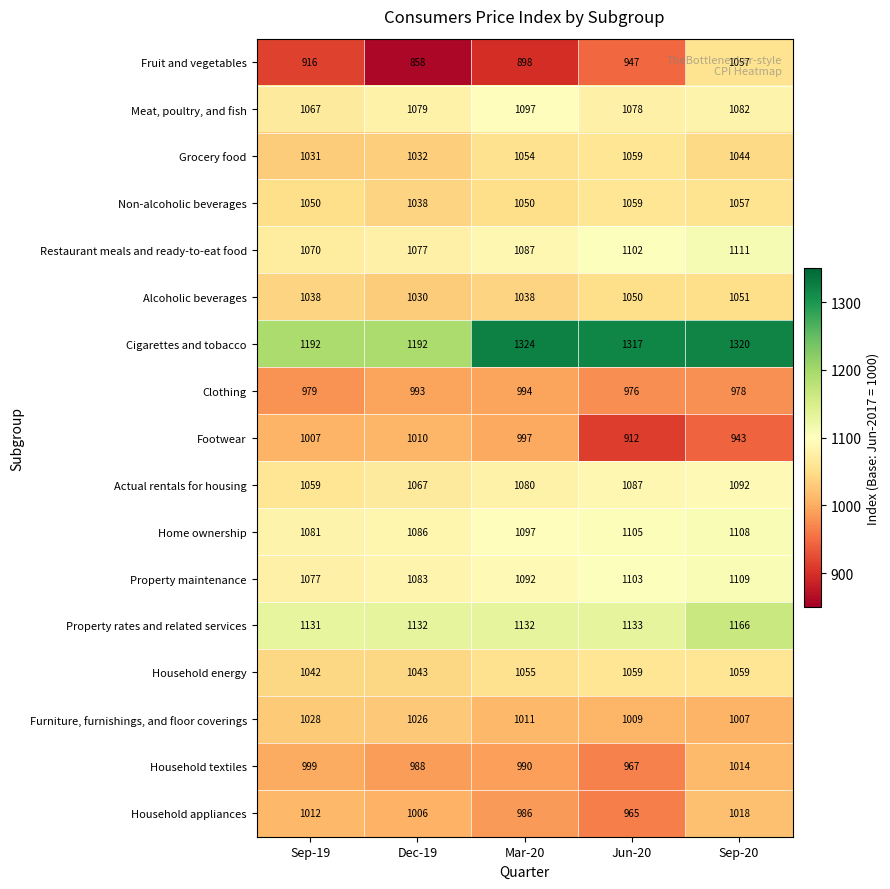

Which category has the highest value across all series?

Mar-20